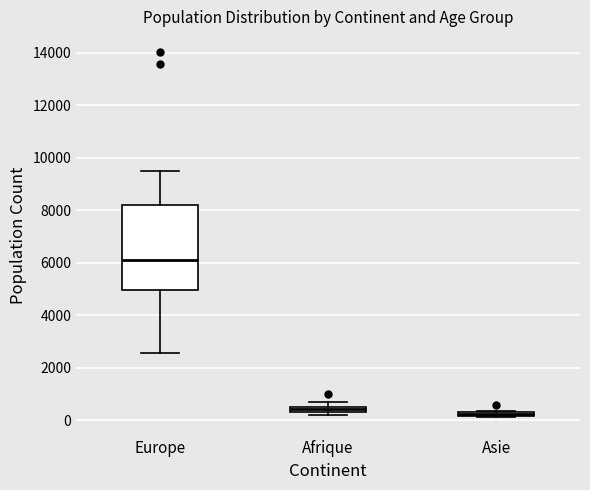

Which box is the tallest, from its lower edge to its upper edge?

Europe